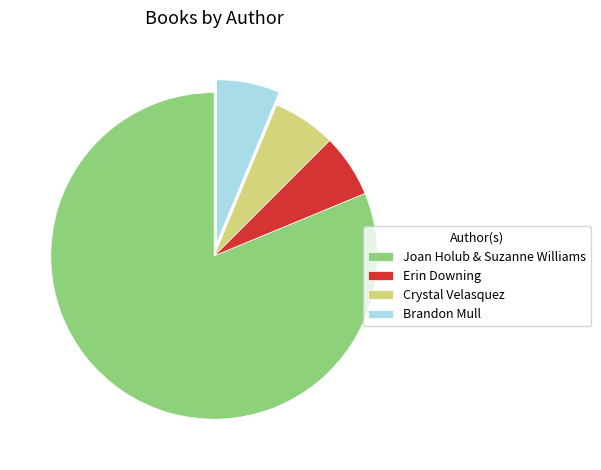

How many slices are in this pie chart?

4